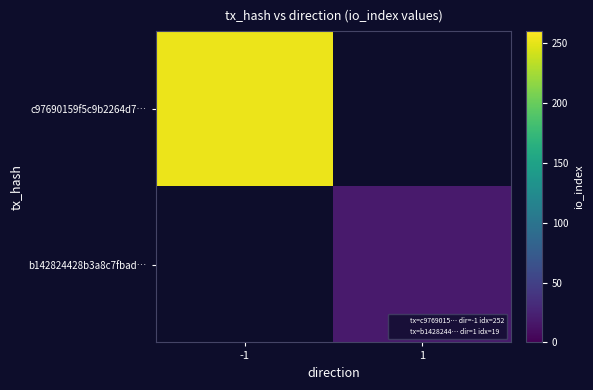

How many series are shown in this chart?

2